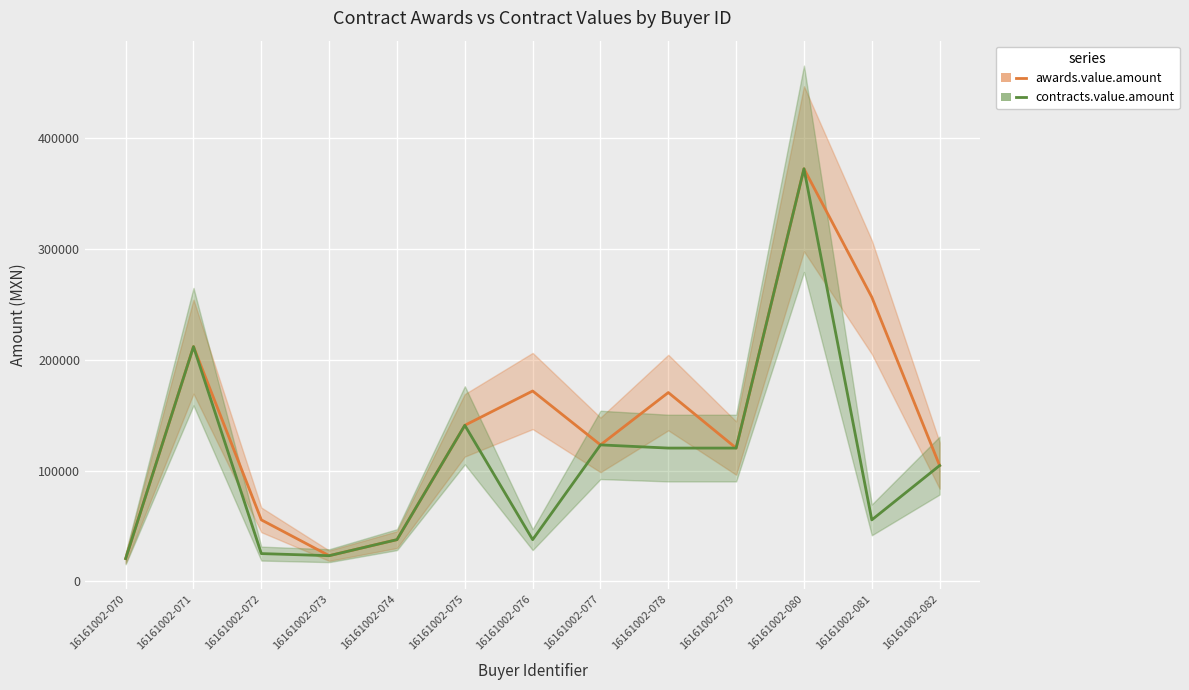

What is the sum of all contracts.value.amount values?

1394429.7